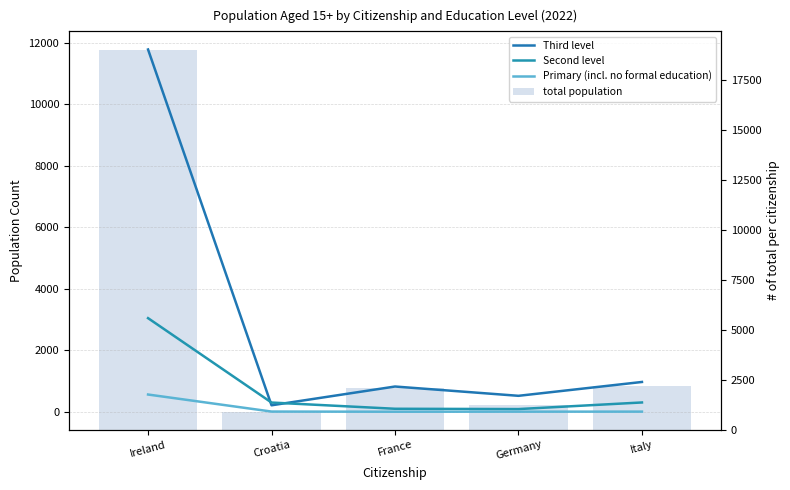

What is the sum of the Primary (incl. no formal education) values at Italy and Croatia?

22